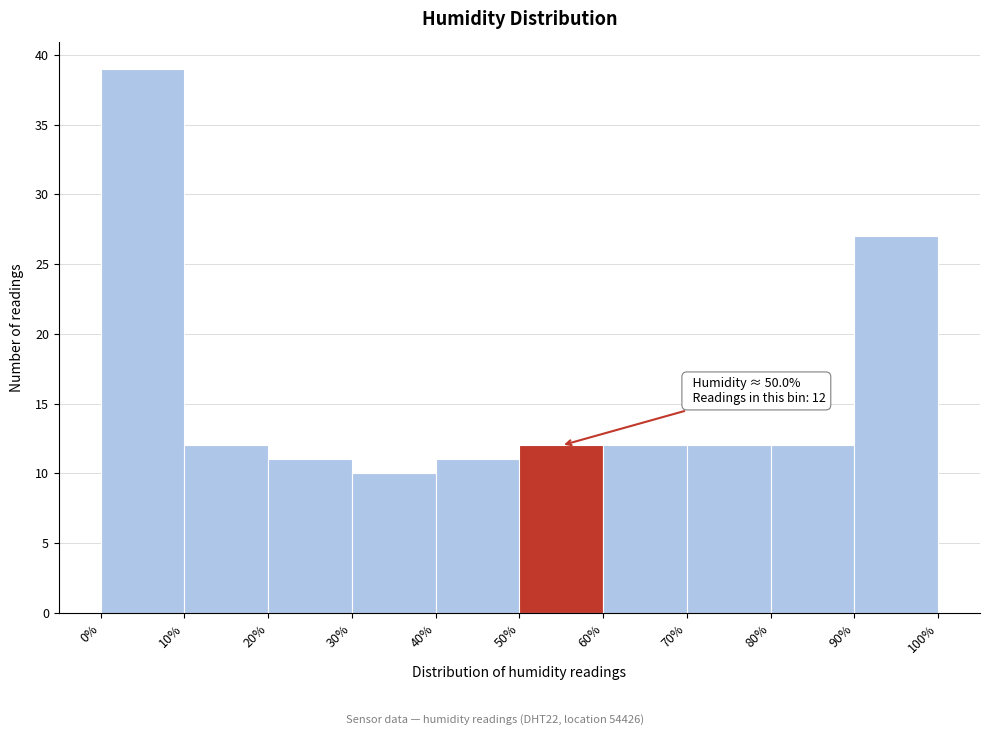

Over which range of the x-axis is the bar tallest?

0% to 10%